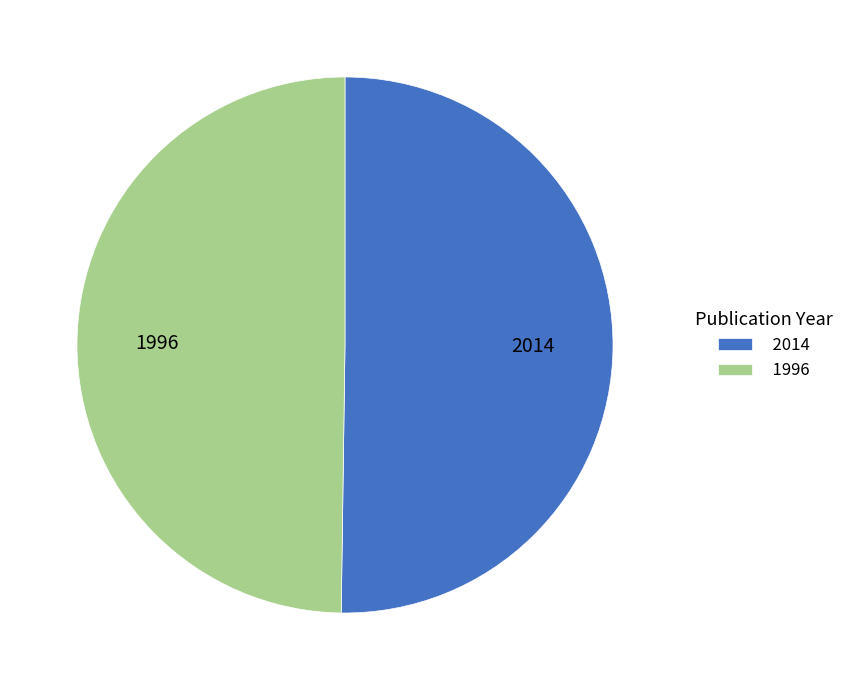

Count the number of slices in the pie.

2